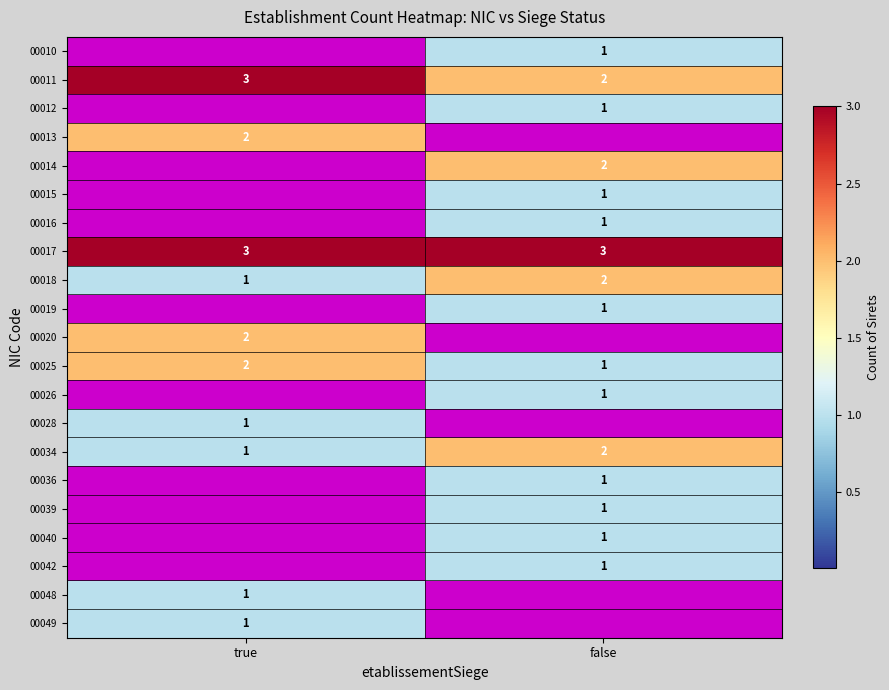

Which has a higher value, true or false?

false